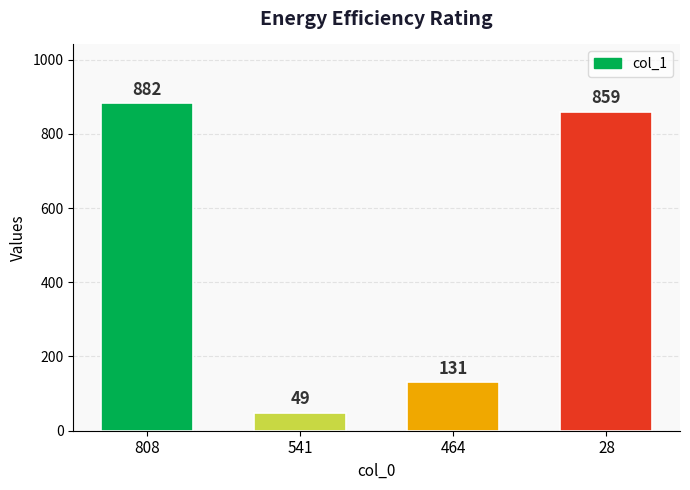

The chart shows a value of 131 at 464. True or false?

True